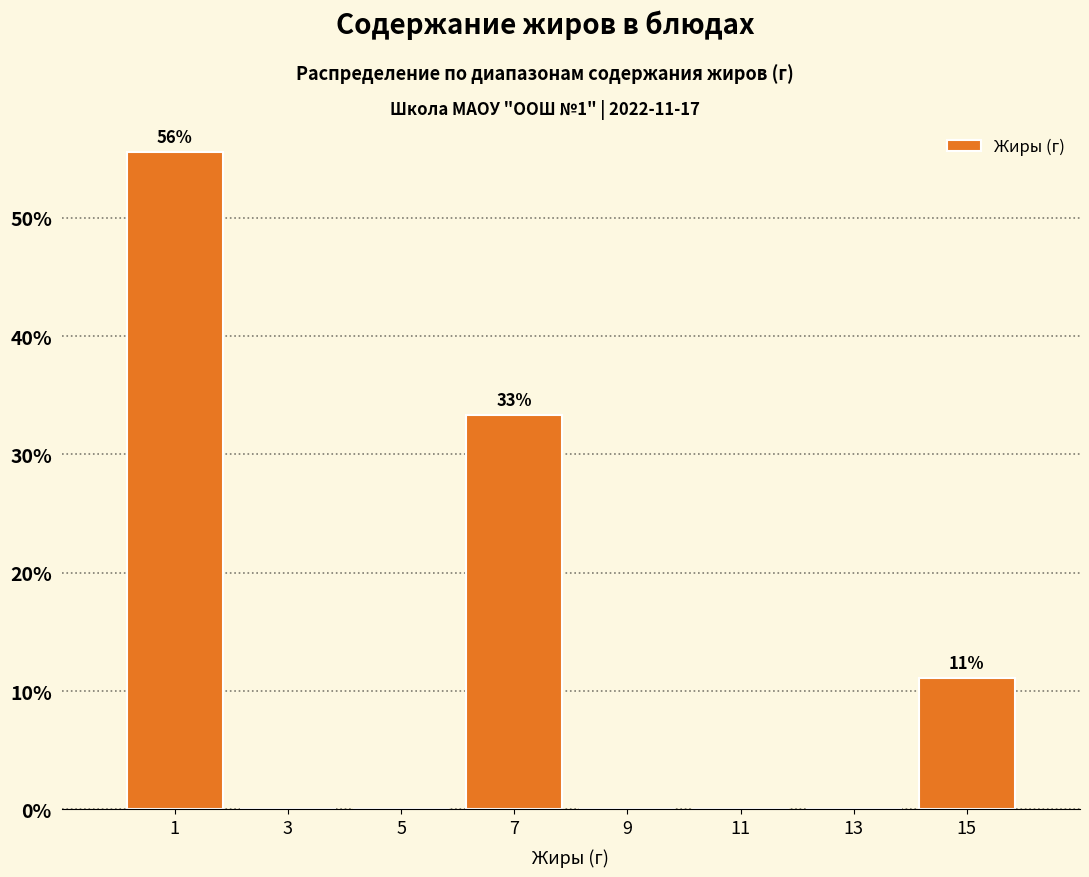

Over which range of the x-axis is the bar tallest?

0 to 2